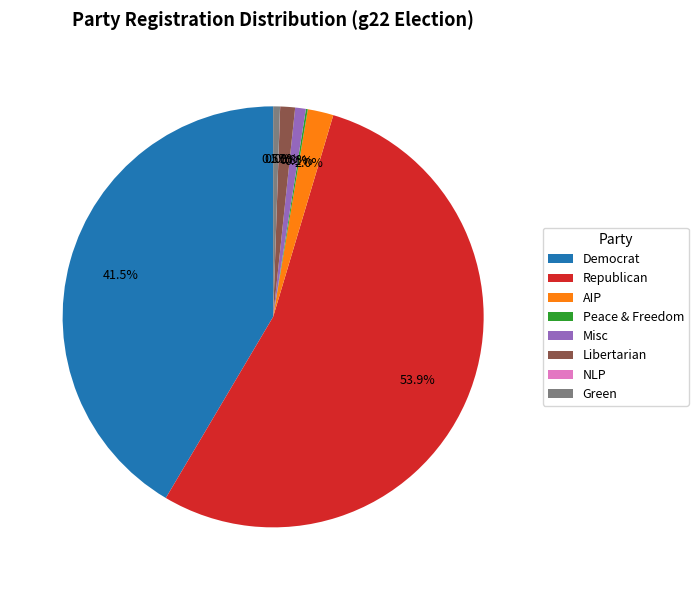

What is the ratio of the value at Democrat to the value at Republican?

0.8